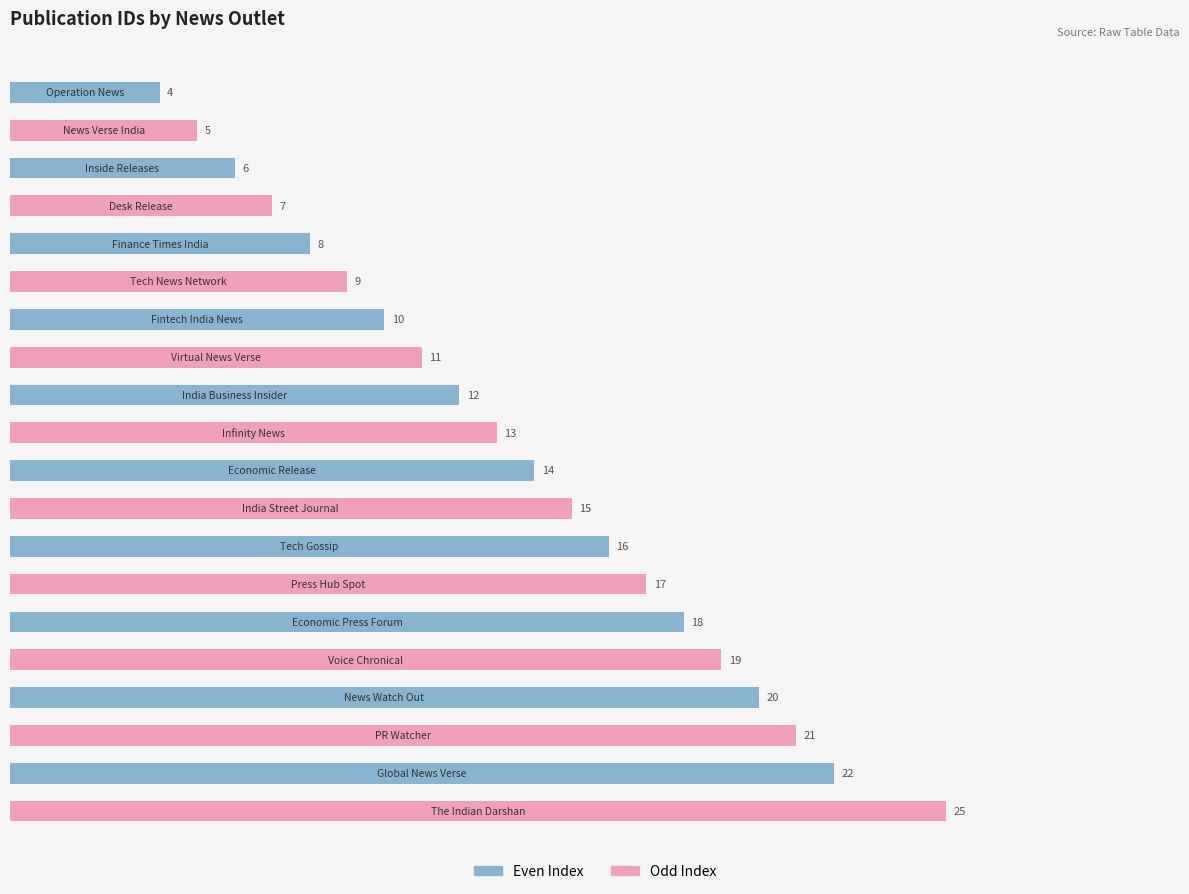

What is the value of the 3rd bar from the top?

6